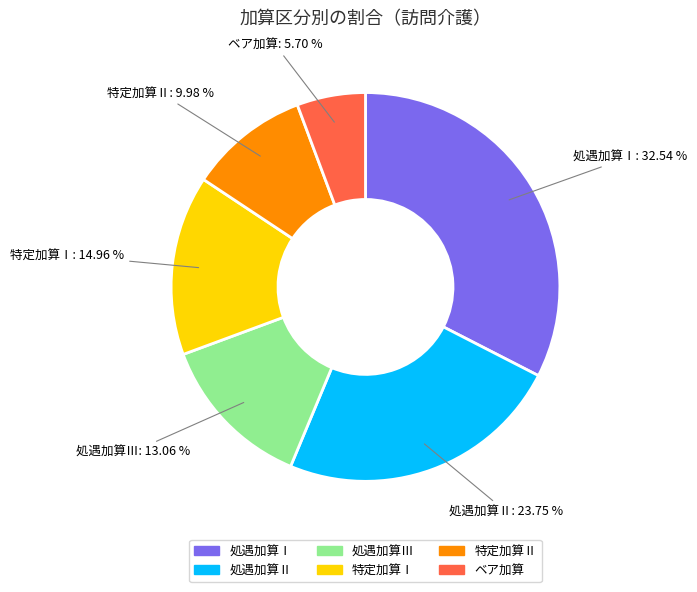

To the nearest percent, what is the average slice percentage?

17%